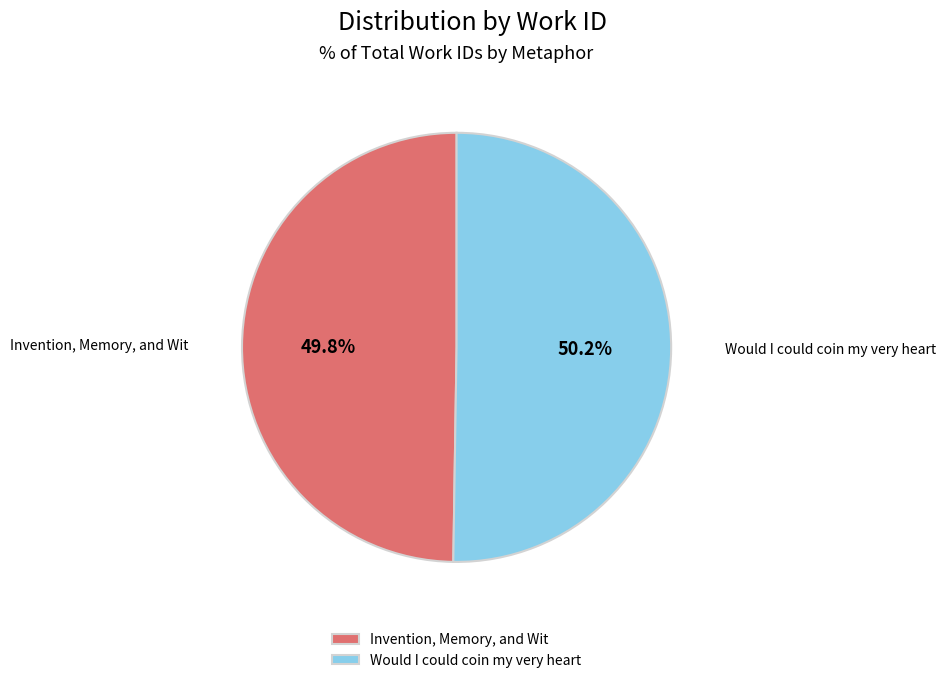

What is the ratio of the value at Invention, Memory, and Wit to the value at Would I could coin my very heart?

1.0